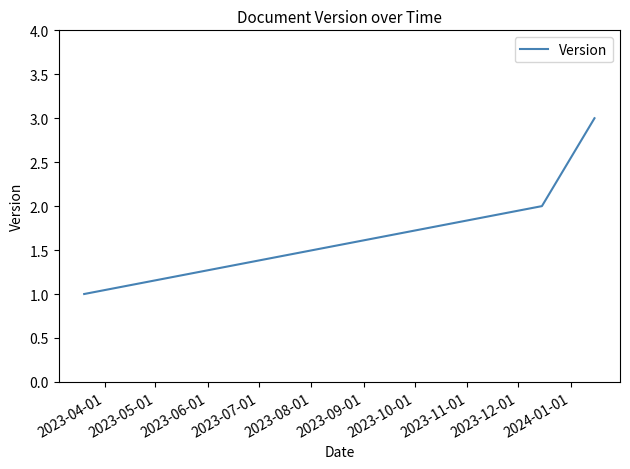

What is the greatest value displayed?

3